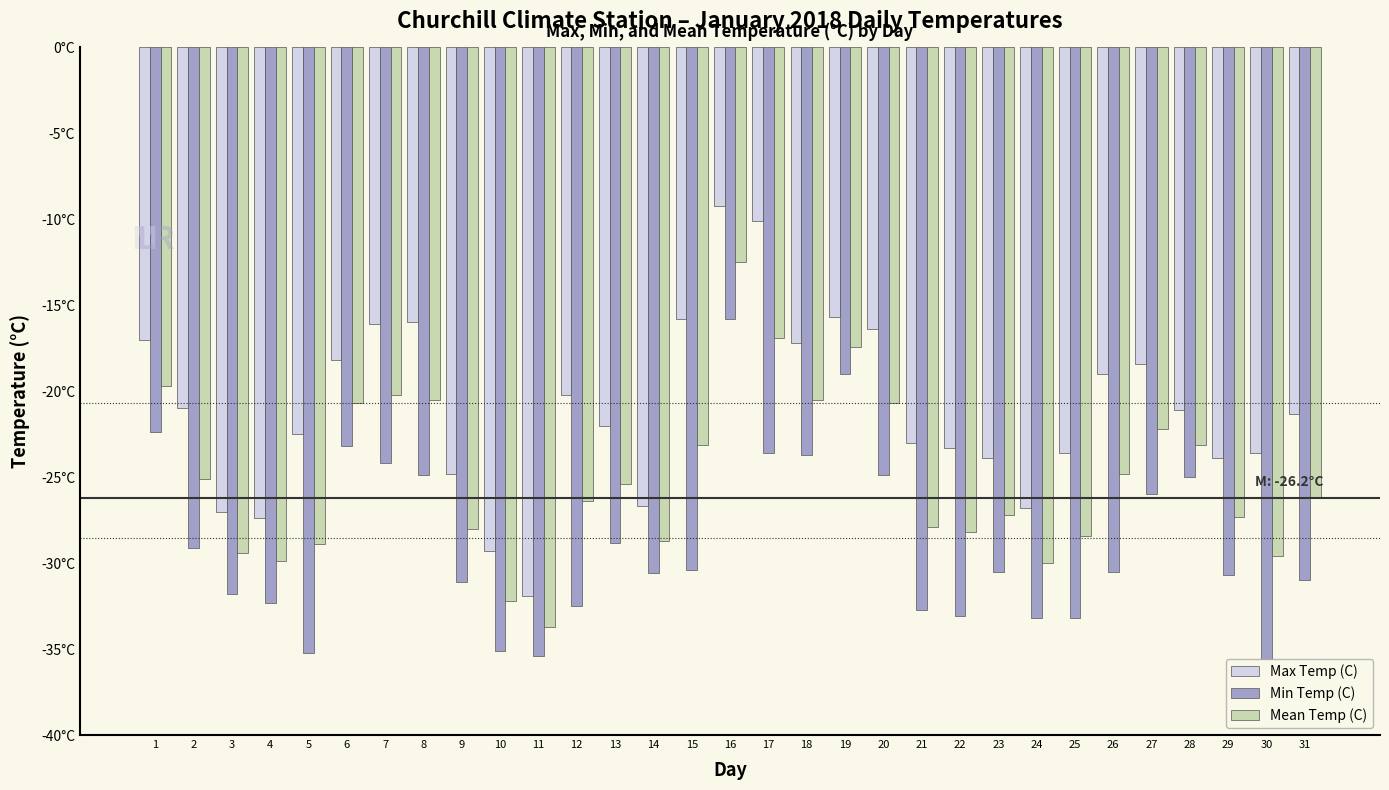

Are the bars horizontal?

No